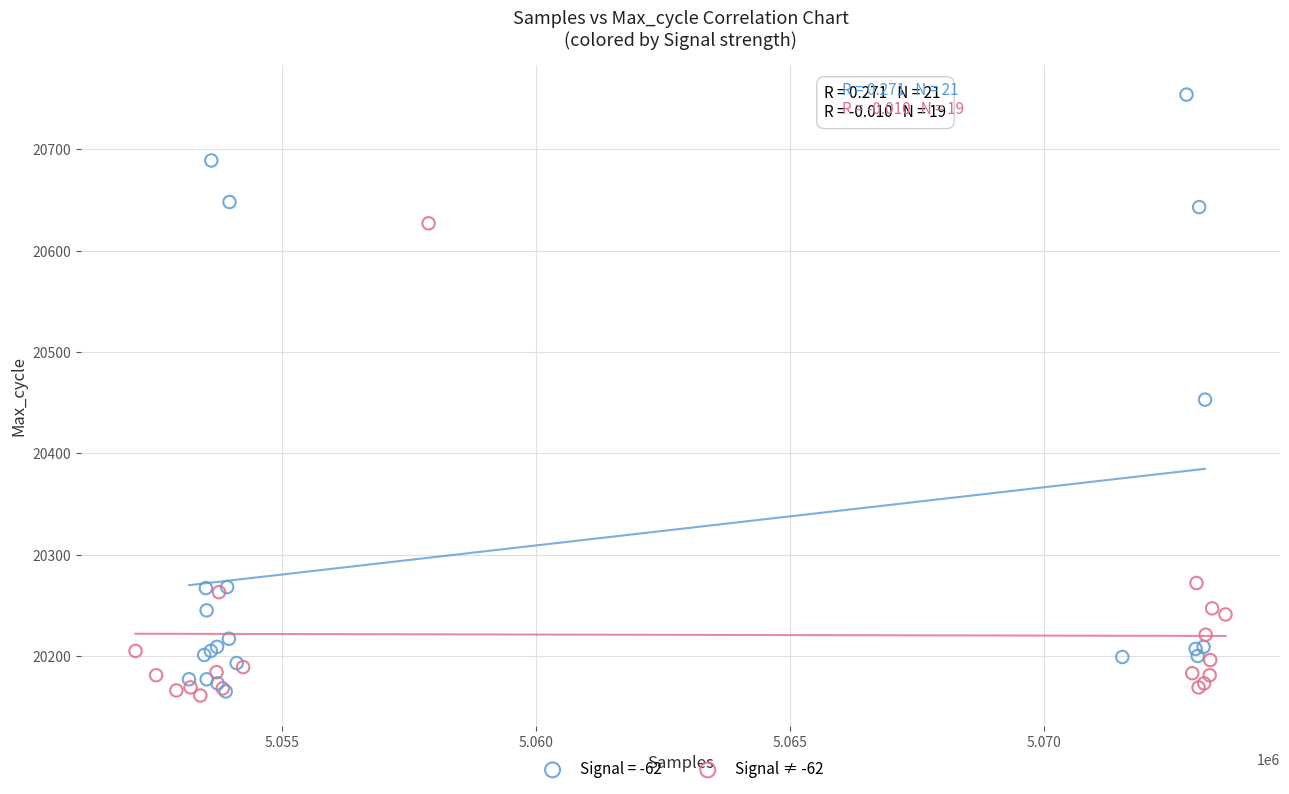

Which series reaches the maximum Y coordinate?

Signal = -62